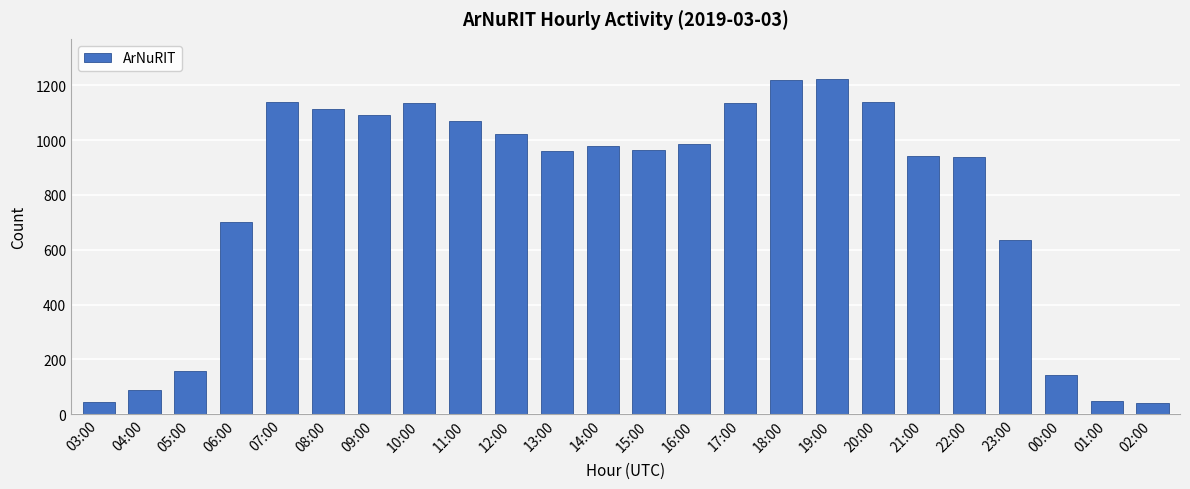

What is the change in value from 12:00 to 02:00?

-983